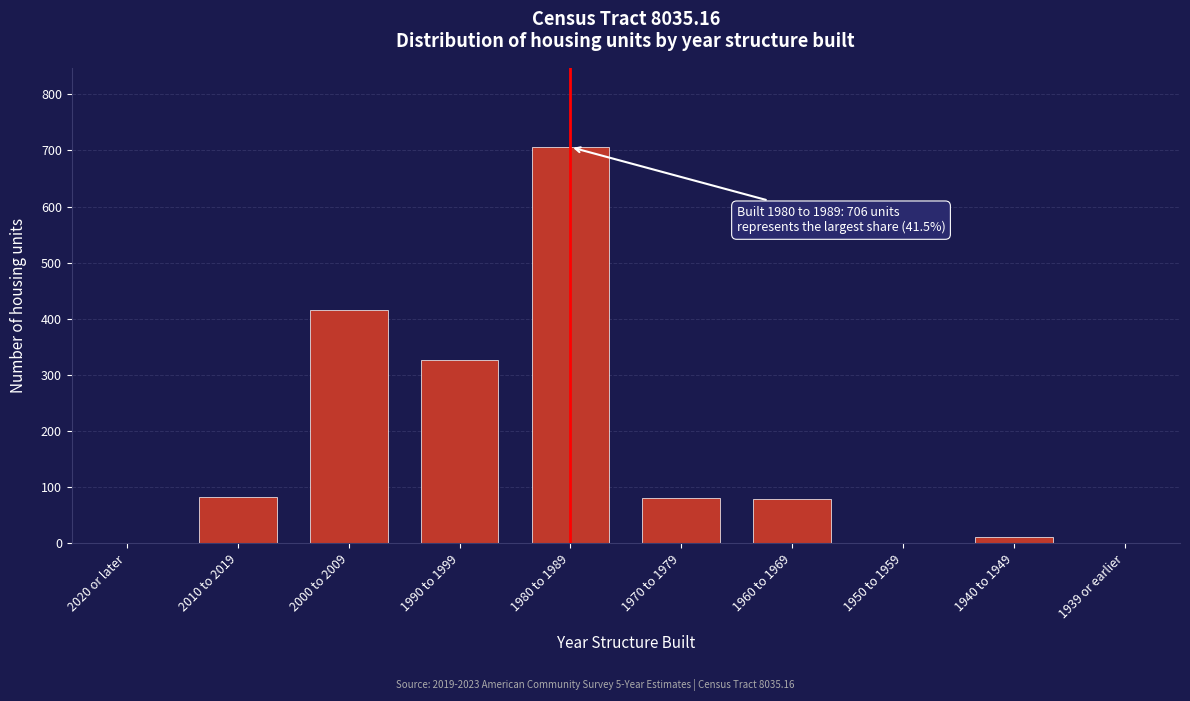

What is the sum of all values?

1703